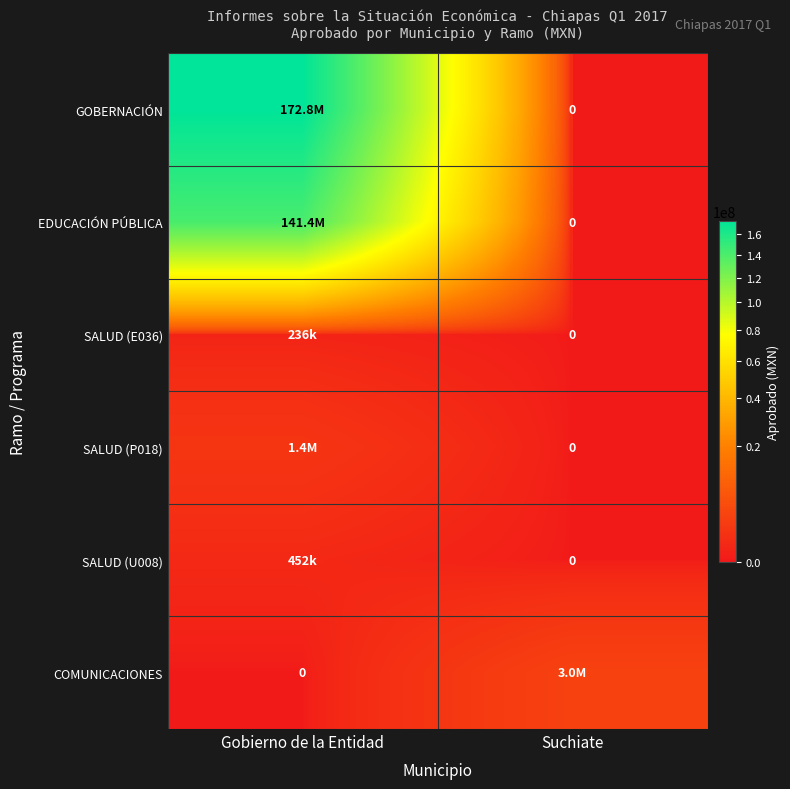

Where is EDUCACIÓN PÚBLICA nearest to the value 70711467?

Gobierno de la Entidad